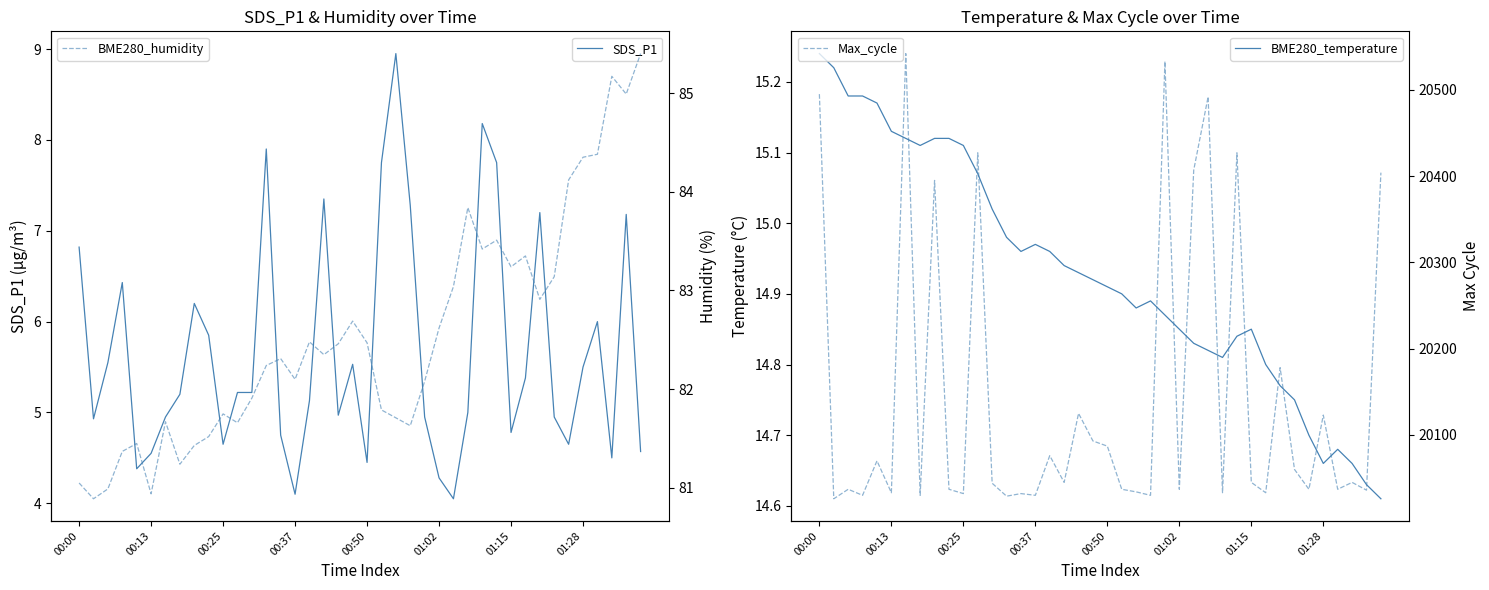

What is the difference between the SDS_P1 values at 14 and 16?

0.4